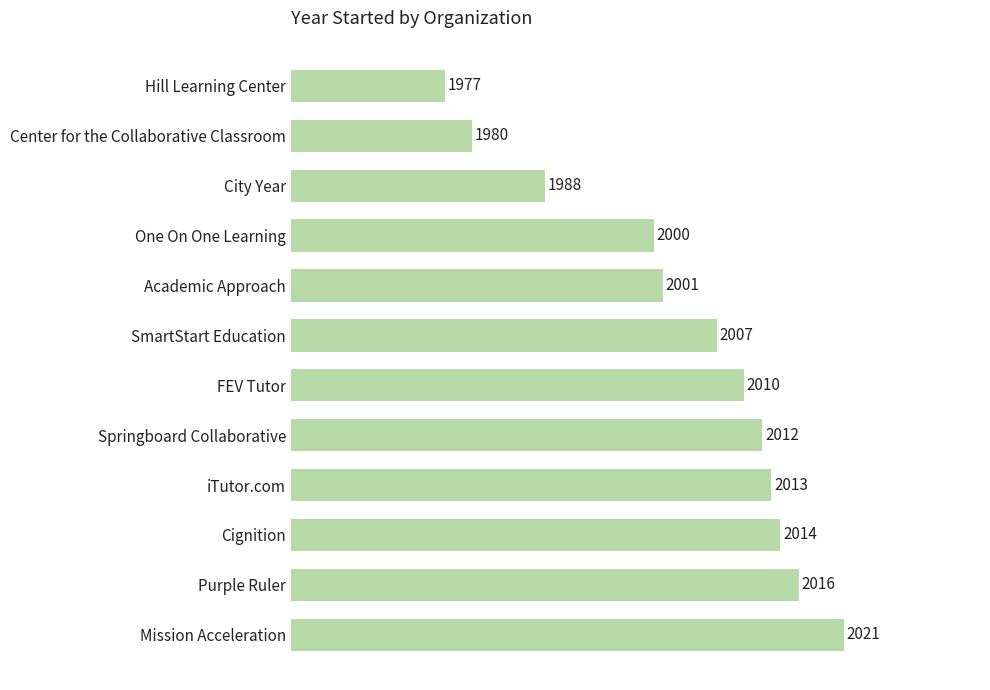

Where is the data nearest to the value 1999?

One On One Learning